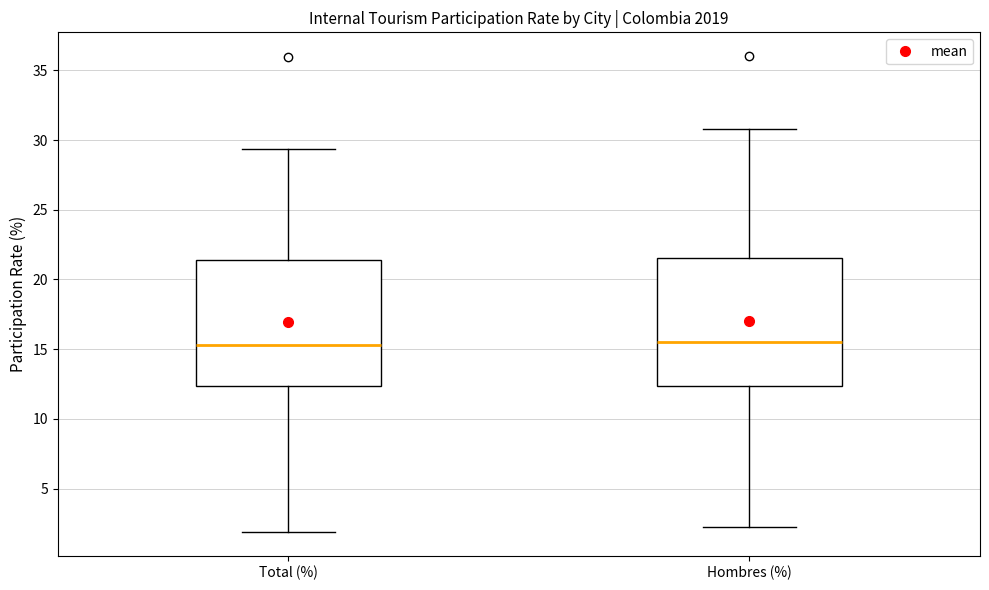

Where does the median line of the box for Total (%) sit on the y-axis? The values are not printed on the chart, so give them approximately, as read against the axis.

15.5